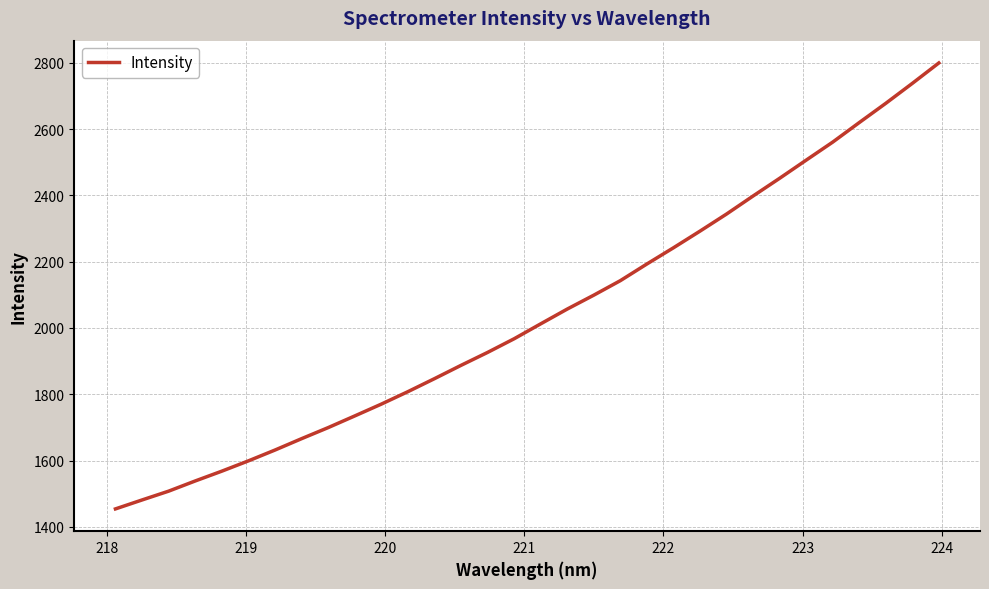

True or false: the data has more than 2 interior local peaks.

False